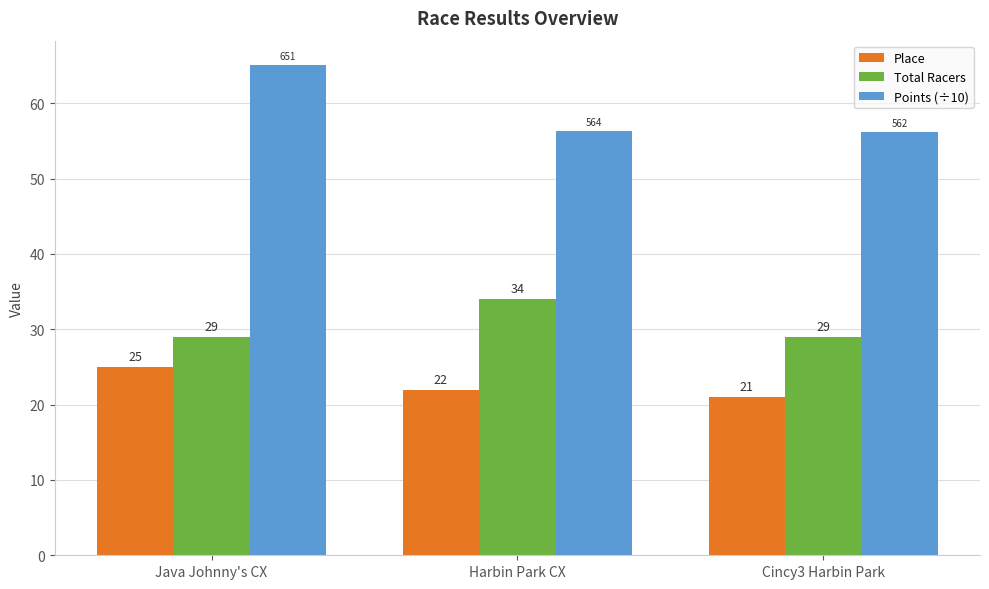

Which category has the highest value in the Points (÷10) series?

Java Johnny's CX